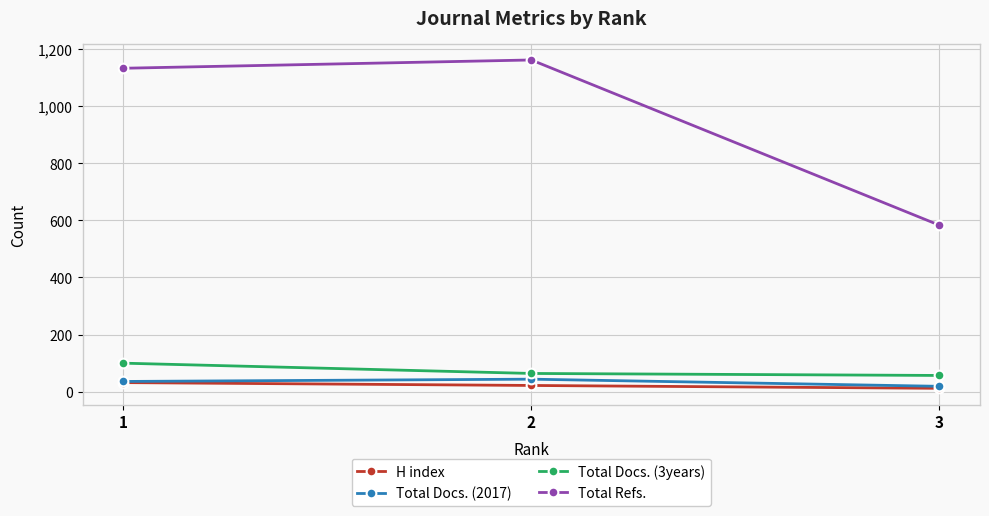

Is the value of Total Refs. at 3 greater than the value of Total Docs. (3years) at 2?

Yes